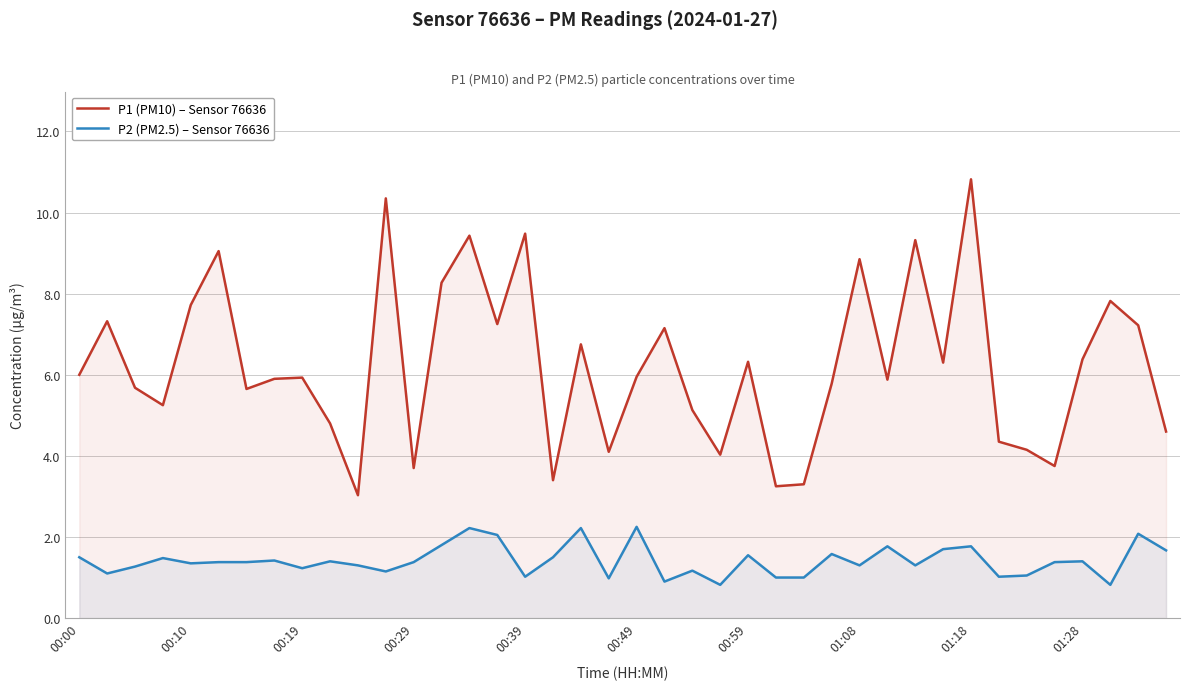

At which category does the chart reach its minimum across all series?

23